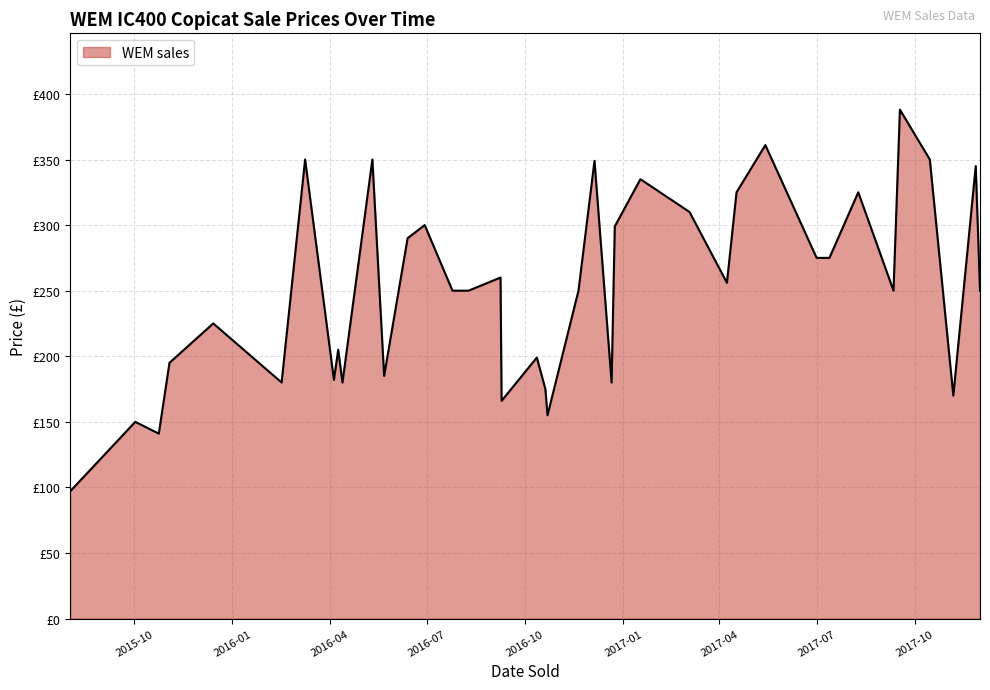

Is this an area chart (filled region under the line)?

Yes